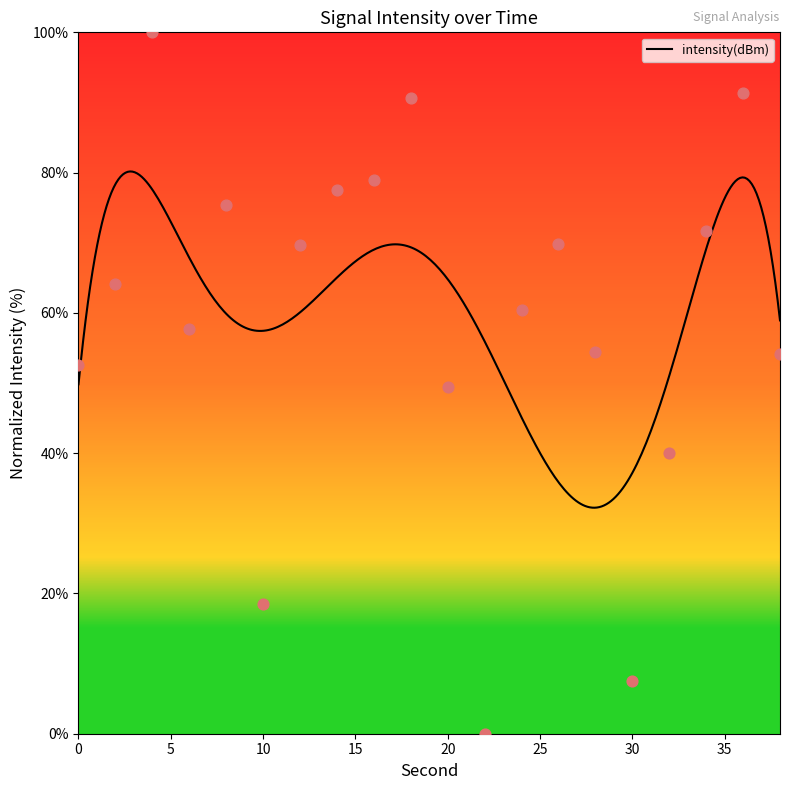

What is the change in value from 12 to 30?

-62.0